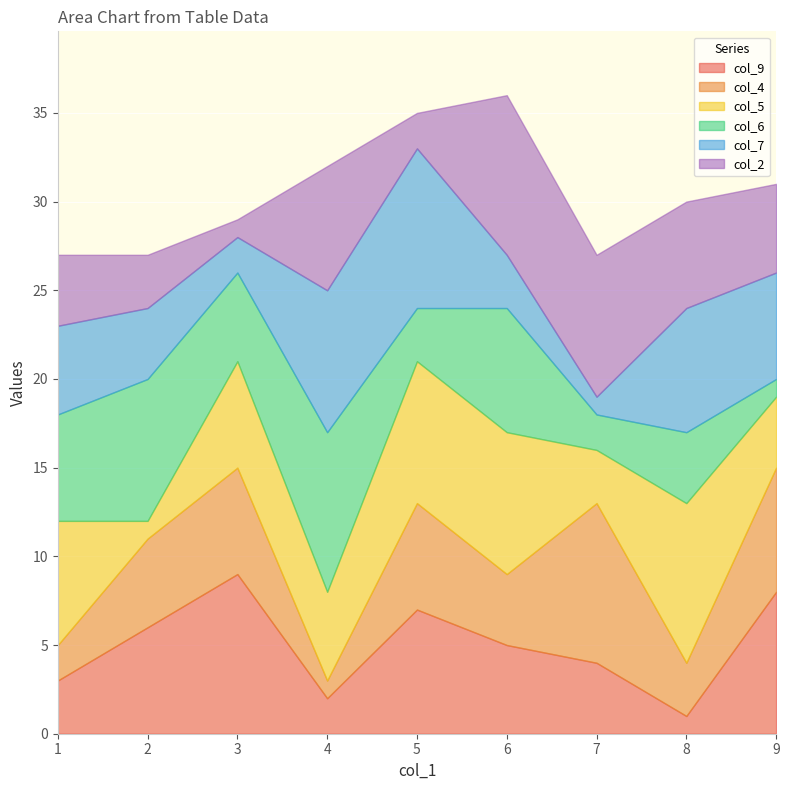

True or false: col_5 and col_2 intersect in this chart.

True